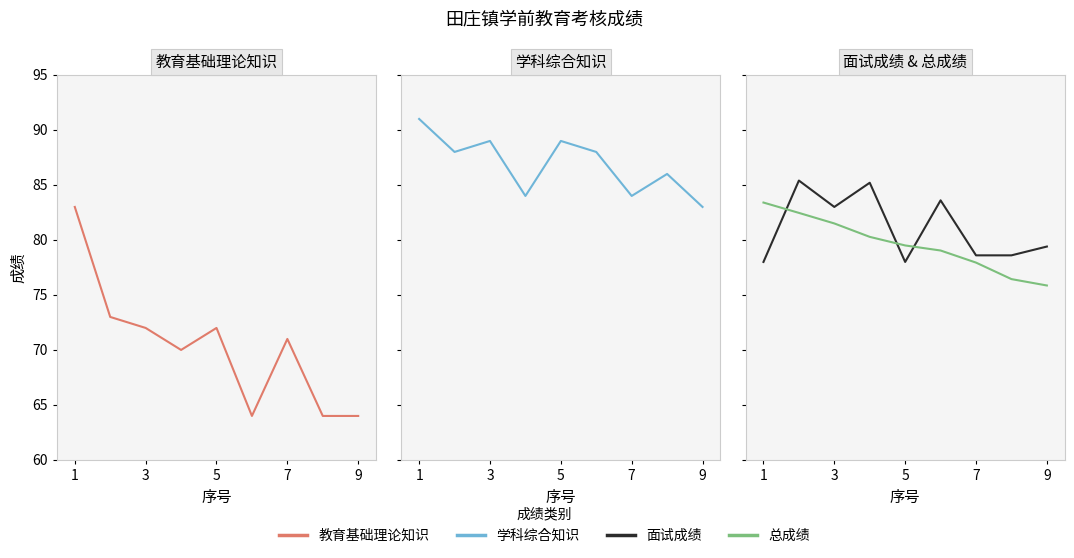

The 学科综合知识 series shows 84.0 at 7. True or false?

True